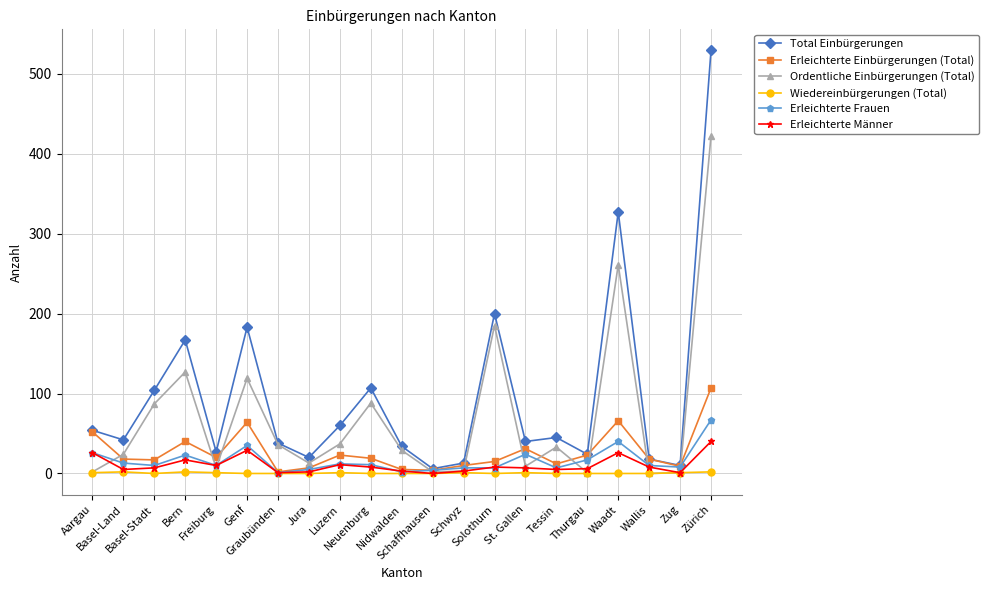

What is the sum of the Ordentliche Einbürgerungen (Total) values at Wallis and Aargau?

2